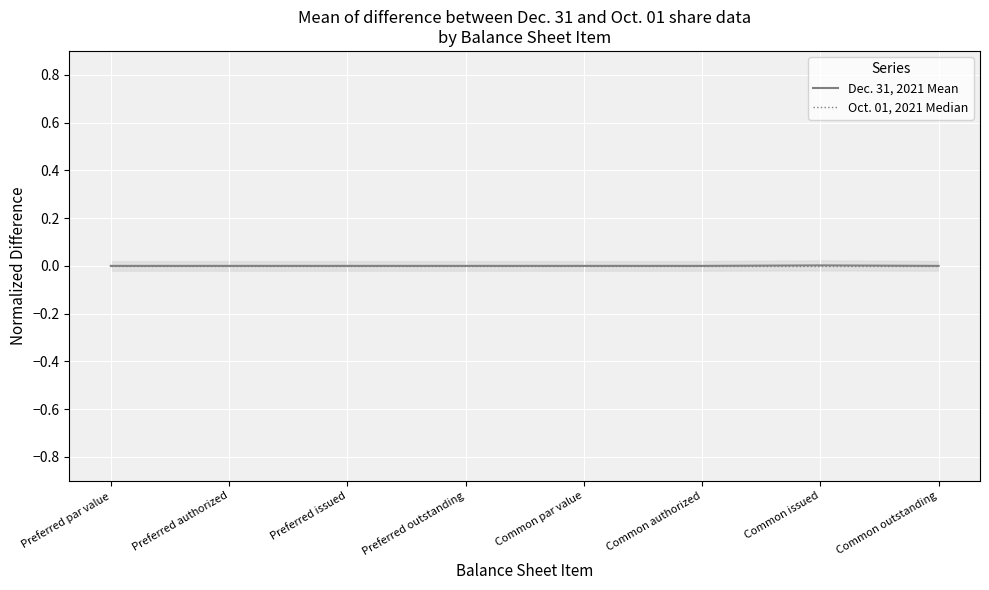

What are all the series names shown in the legend?

Dec. 31, 2021 Mean, Oct. 01, 2021 Median